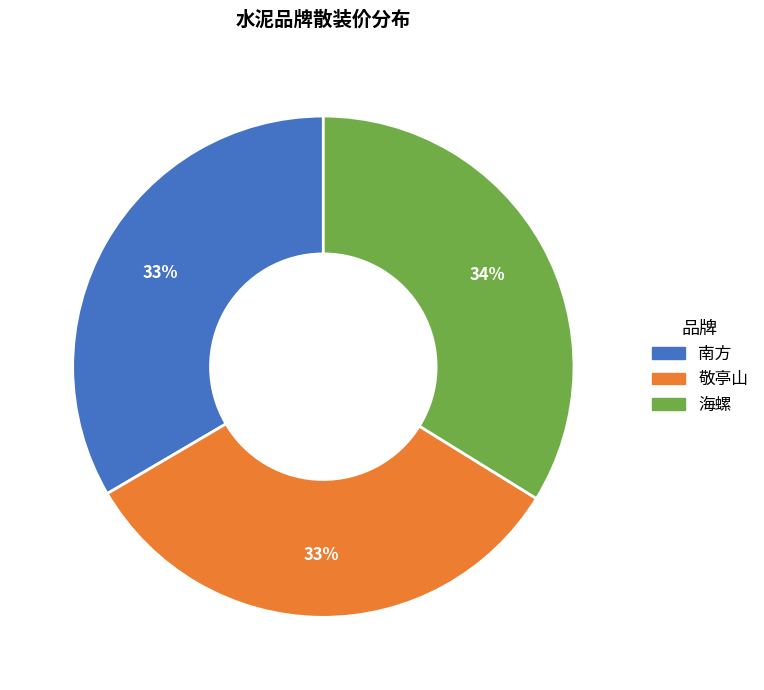

Is it true that 敬亭山 is 20% of the pie?

False